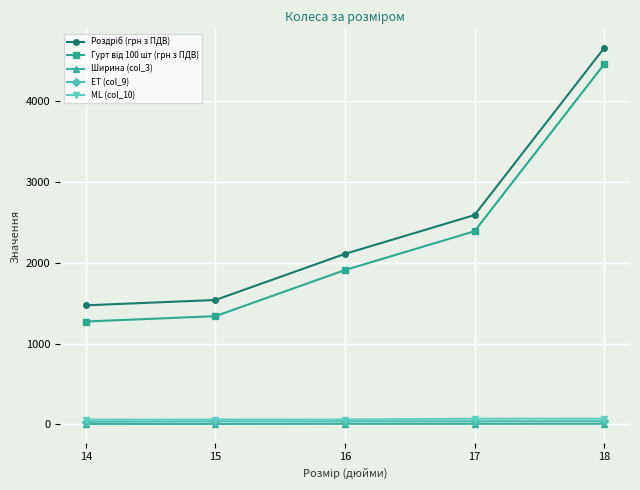

At which category is the sum across all series the highest?

18